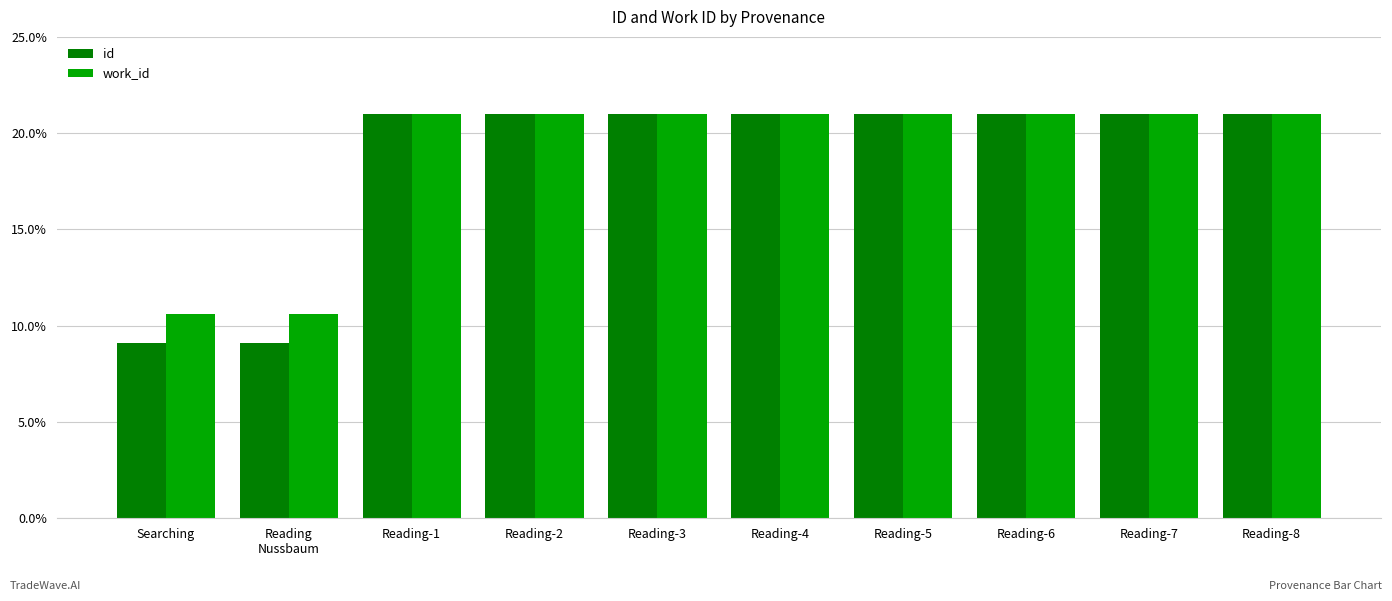

Which series has the widest spread of values?

id